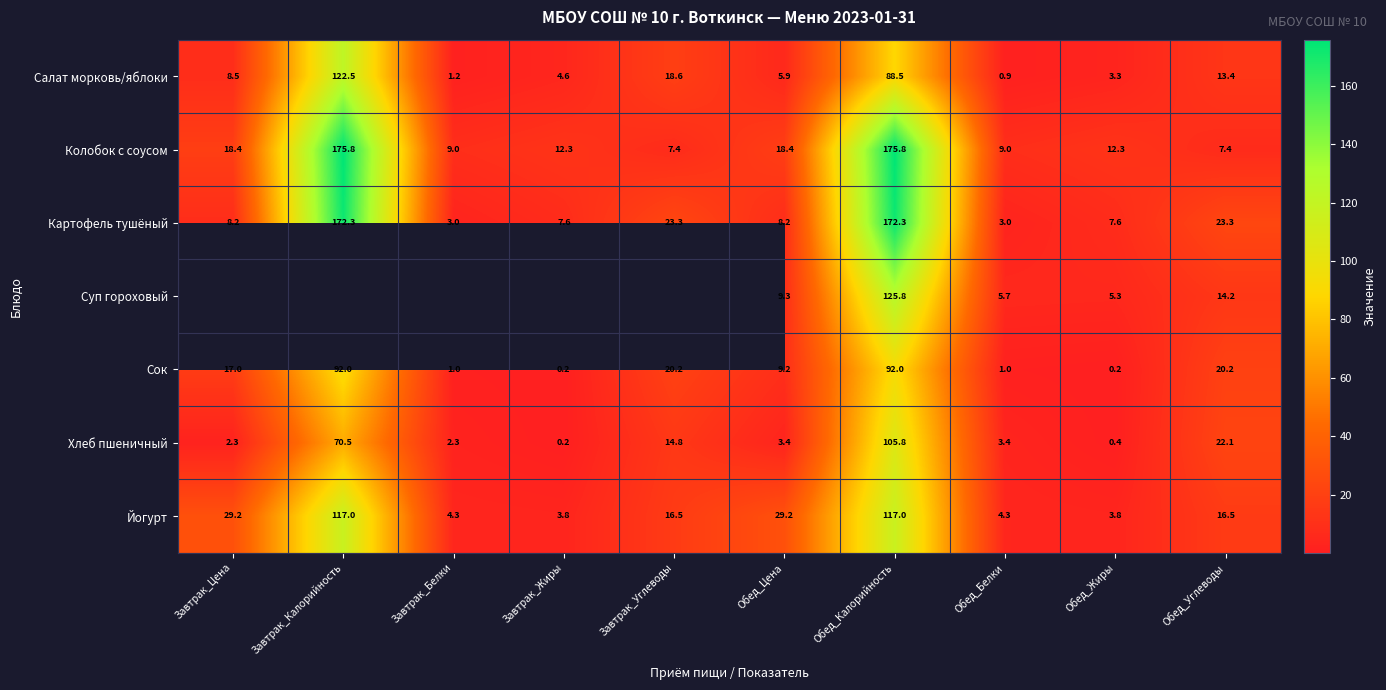

True or false: Йогурт has a value of 61.5 at Завтрак_Калорийность.

False